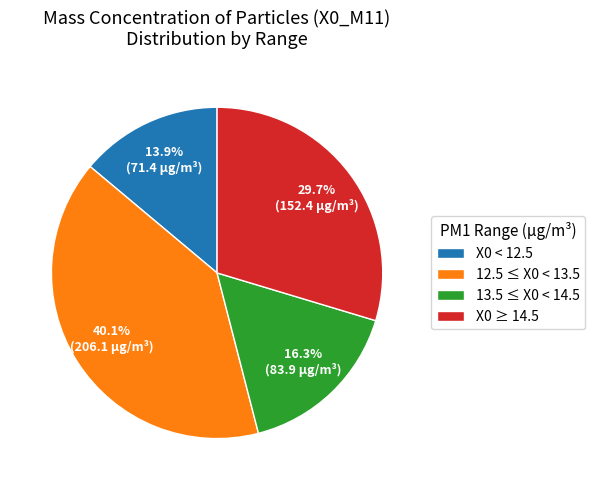

How many slices are in this pie chart?

4